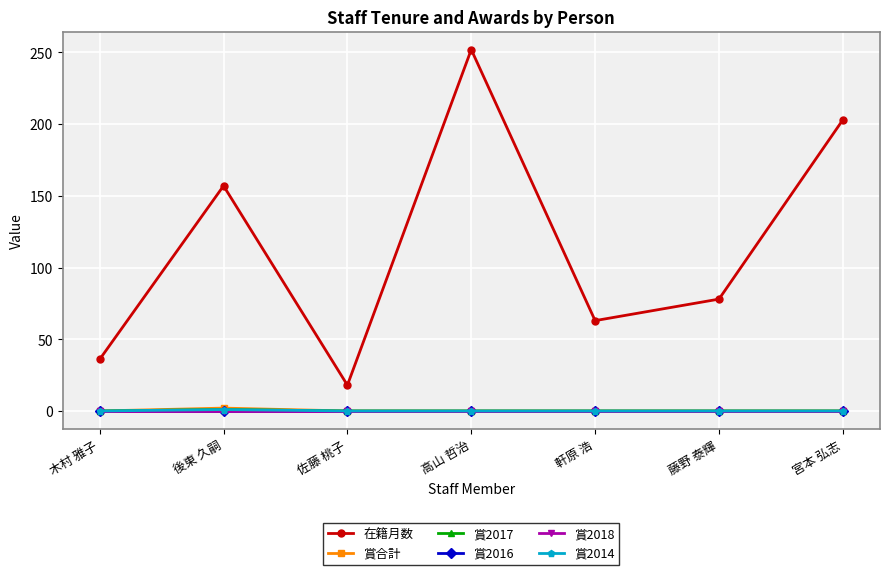

Which category has the highest value across all series?

高山 哲治